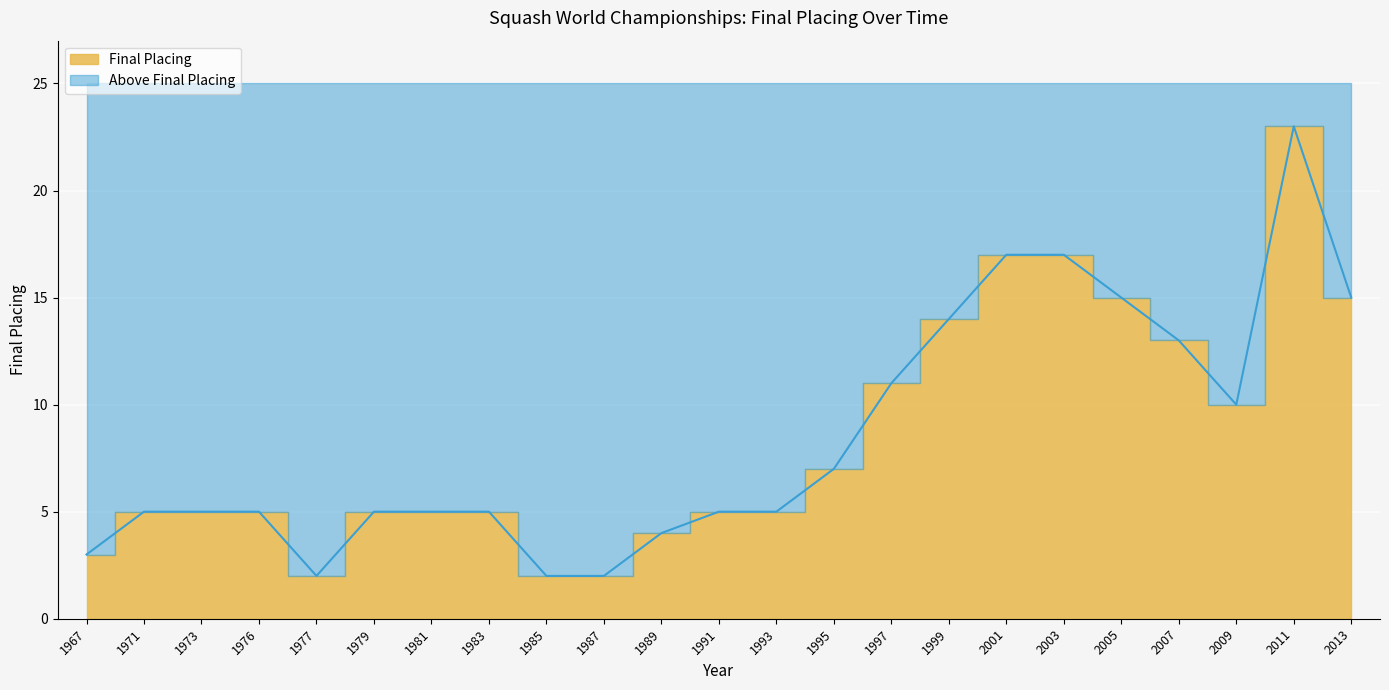

Rank the categories by value from highest to lowest.

2011, 2001, 2003, 2005, 2013, 1999, 2007, 1997, 2009, 1995, 1971, 1973, 1976, 1979, 1981, 1983, 1991, 1993, 1989, 1967, 1977, 1985, 1987